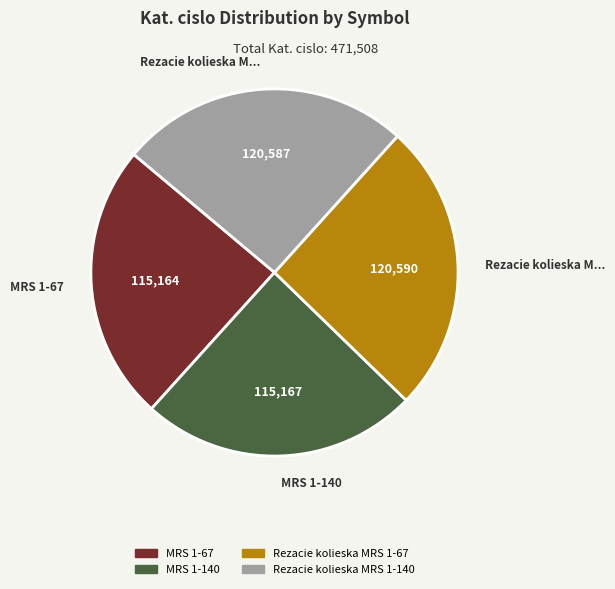

The MRS 1-140 slice represents 11% of the pie. True or false?

False